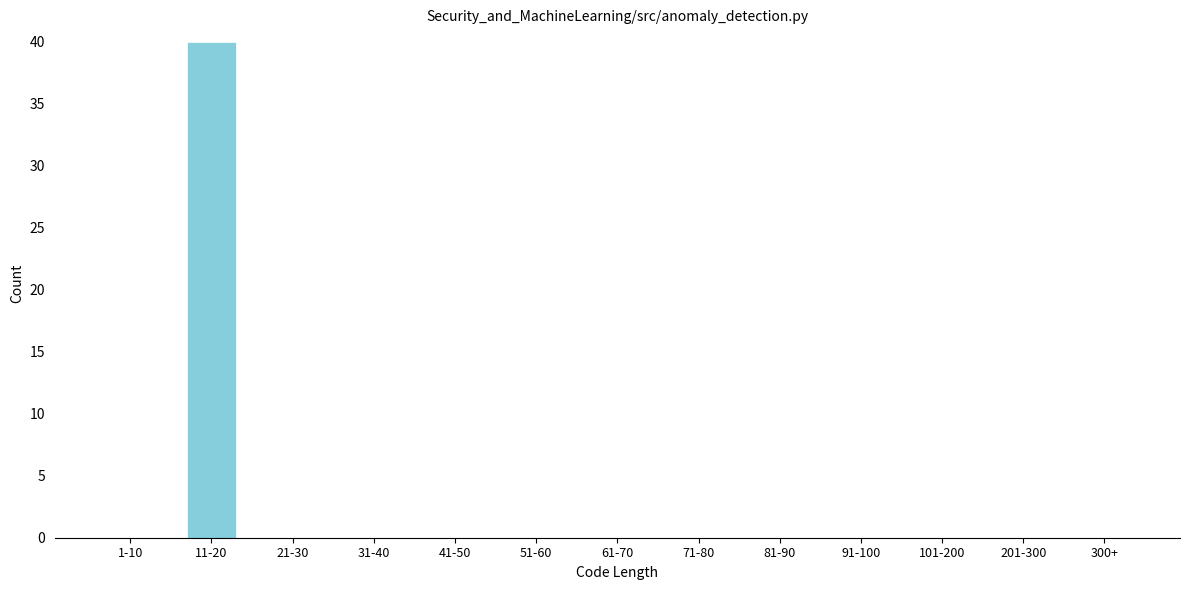

Reading right to left, list all the values displayed in this chart.

300+=0	201-300=0	101-200=0	91-100=0	81-90=0	71-80=0	61-70=0	51-60=0	41-50=0	31-40=0	21-30=0	11-20=40	1-10=0